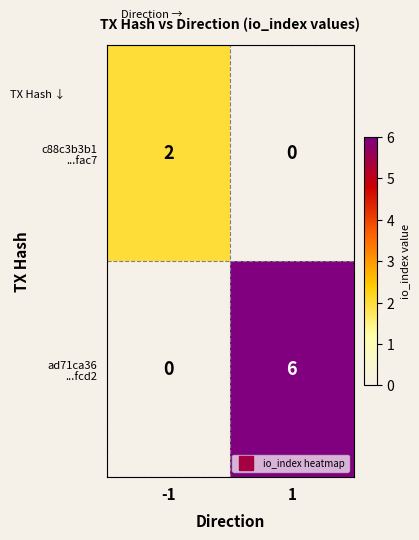

What is the greatest value displayed?

6